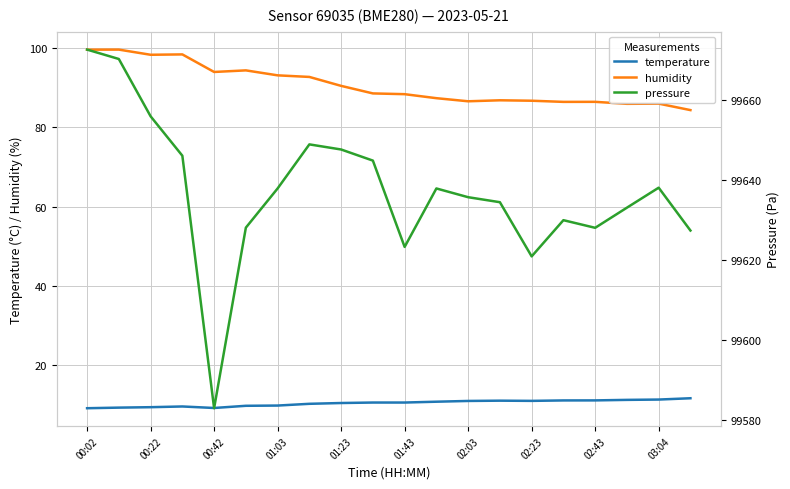

How many series are shown in this chart?

3